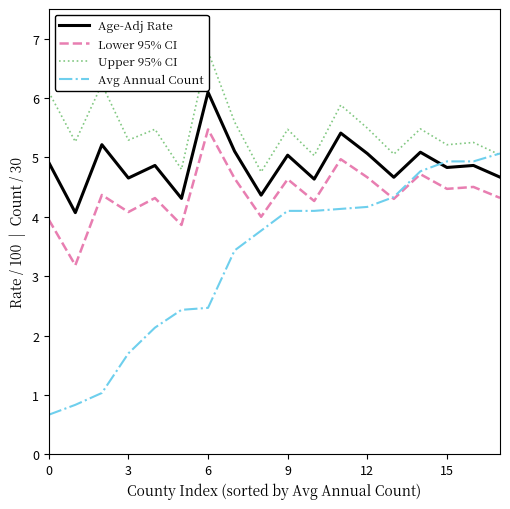

What is the smallest value displayed?

0.7